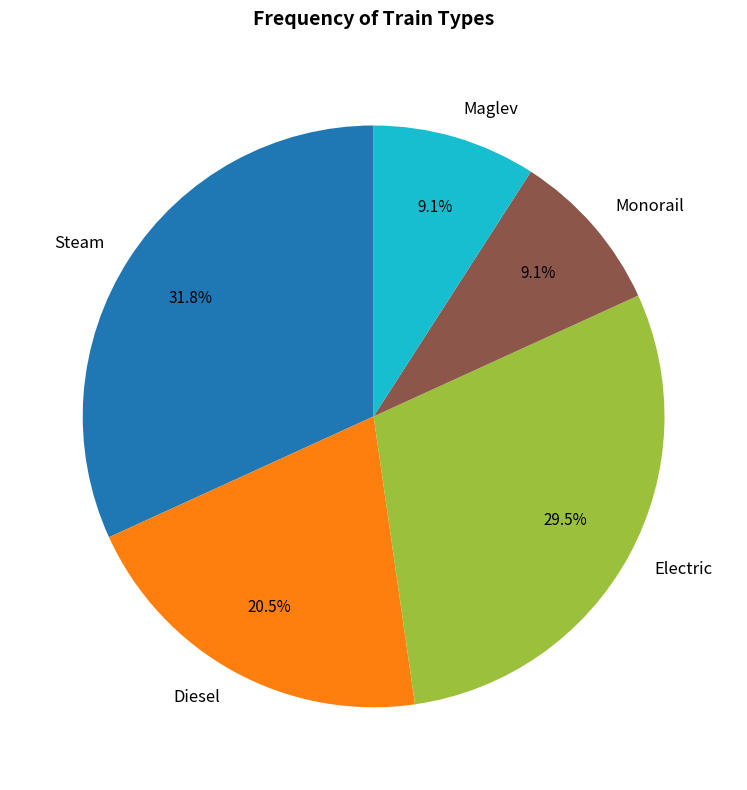

What is the largest slice in the pie chart?

Steam